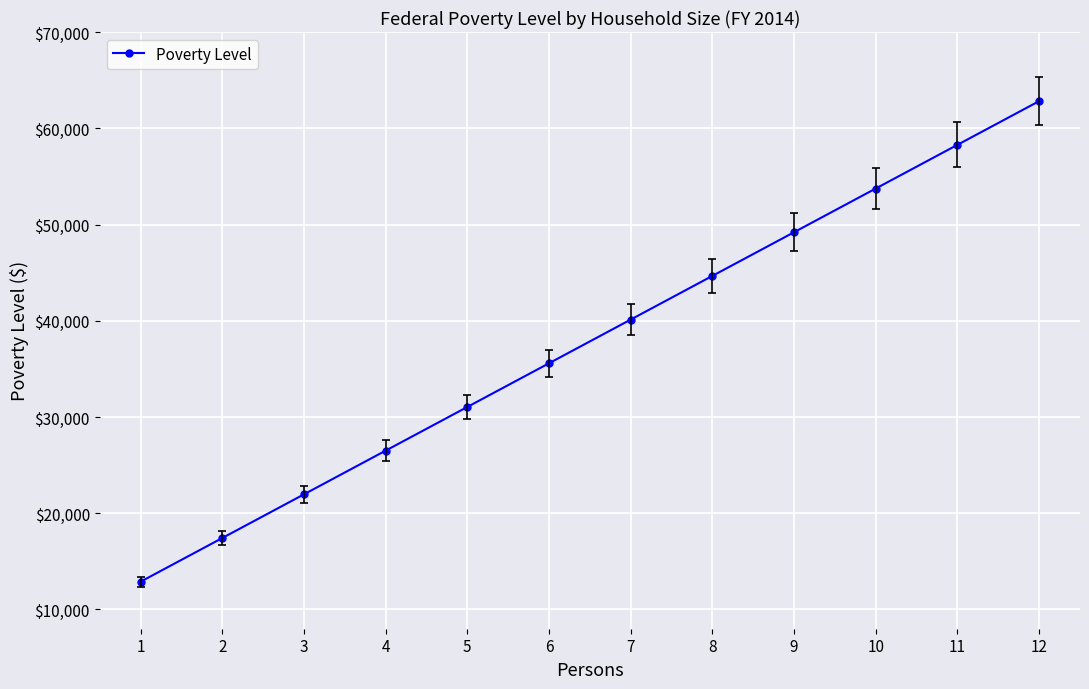

Rank the categories by value from lowest to highest.

1, 2, 3, 4, 5, 6, 7, 8, 9, 10, 11, 12